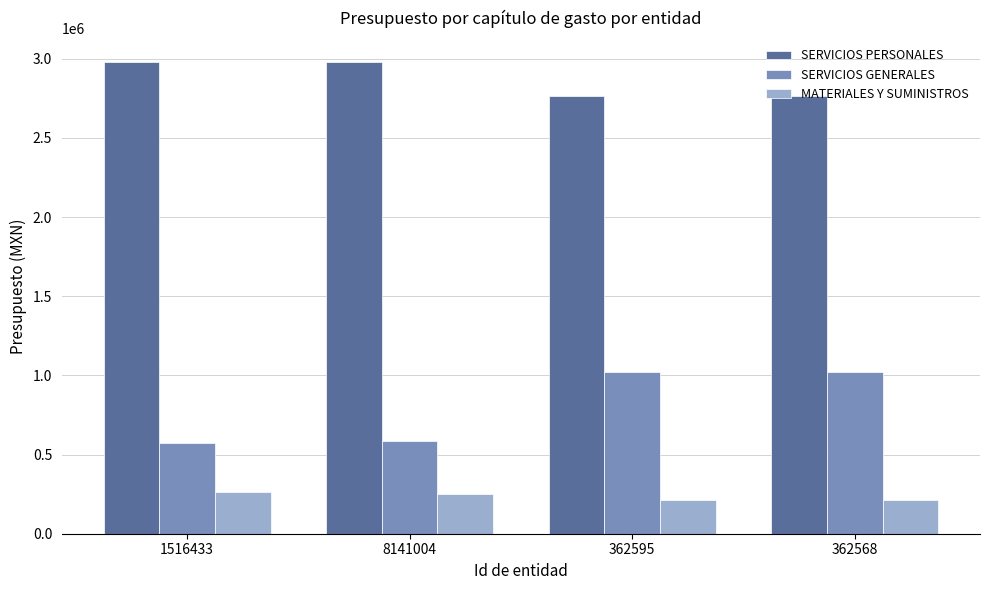

Which series has the largest total across all categories?

SERVICIOS PERSONALES